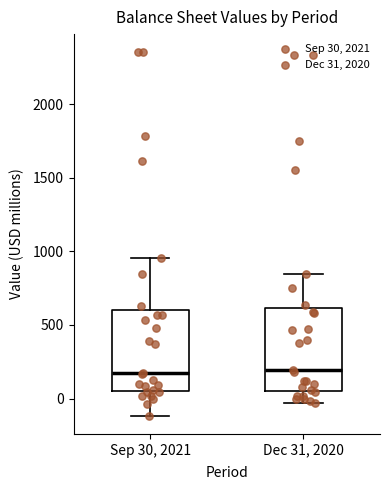

Where is the lower edge of the box for Dec 31, 2020 on the y-axis? The values are not printed on the chart, so give them approximately, as read against the axis.

50